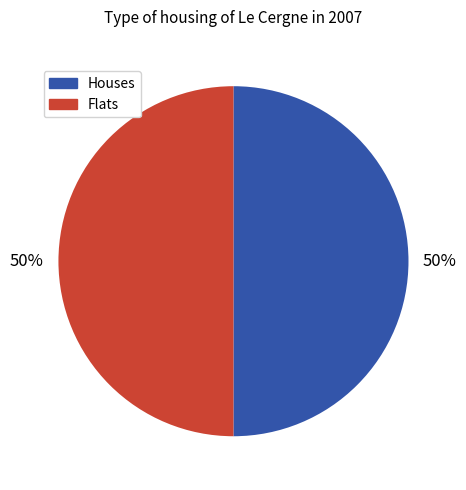

Approximately how many times larger is the value at Houses compared to Flats?

1.0